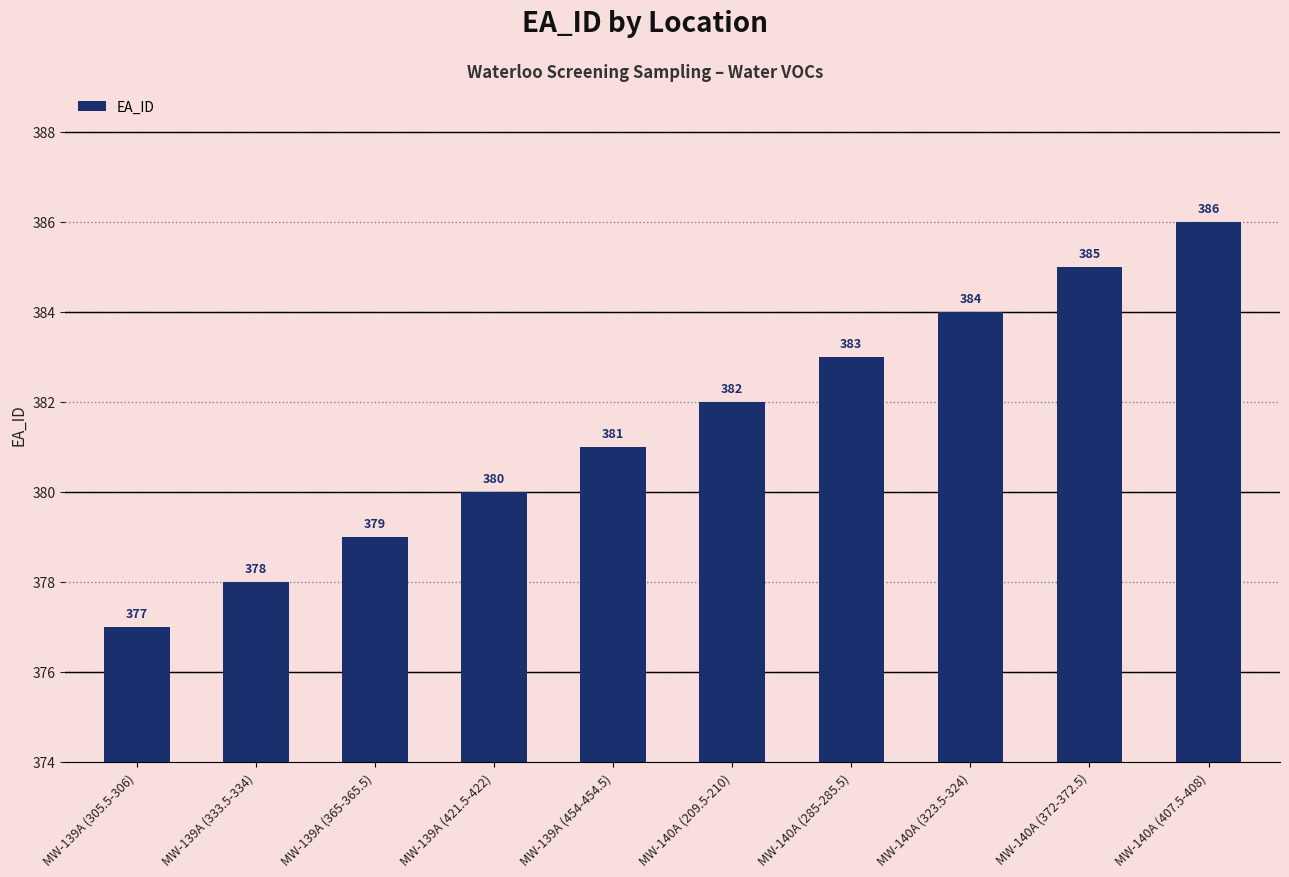

Read the value at MW-140A (372-372.5).

385